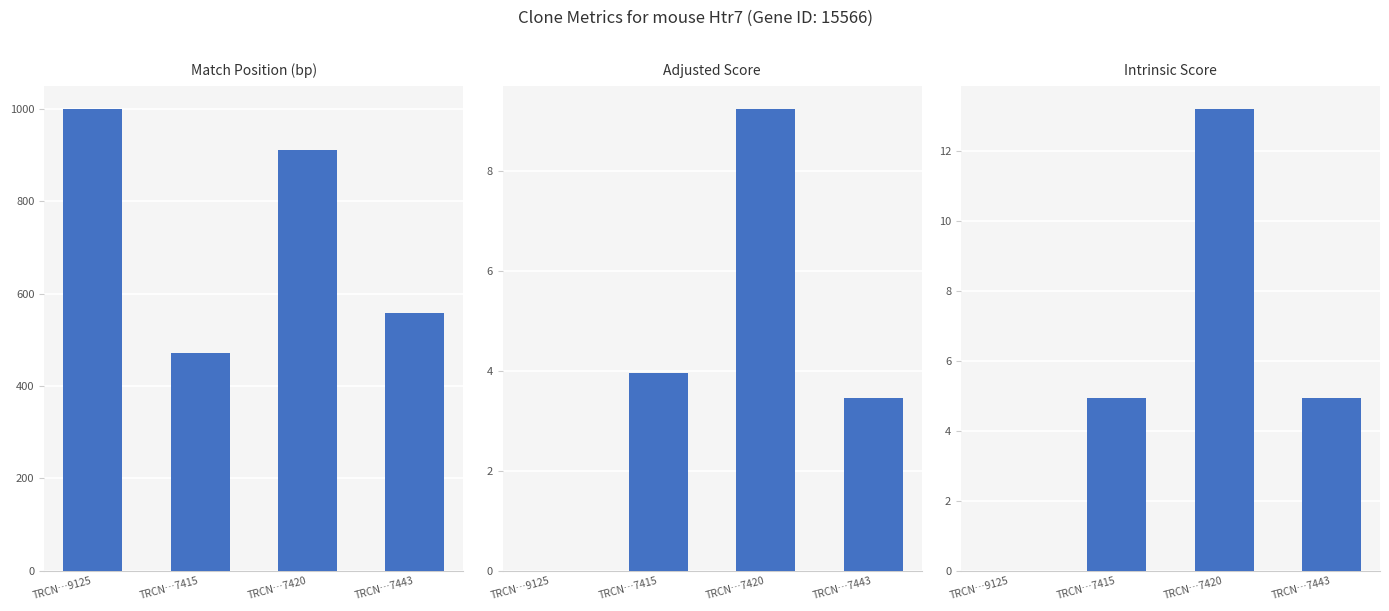

Which has a higher value, TRCN…9125 or TRCN…7415?

TRCN…9125